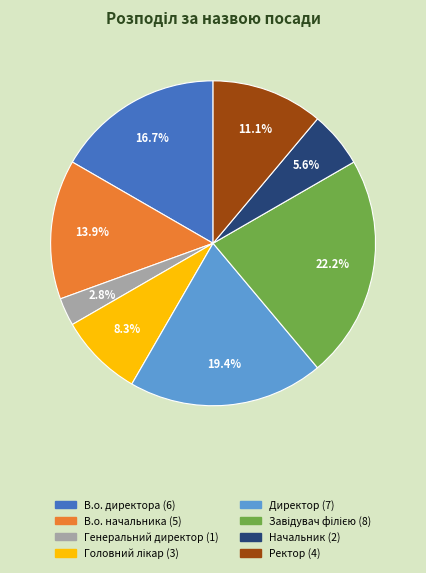

How many slices are in this pie chart?

8